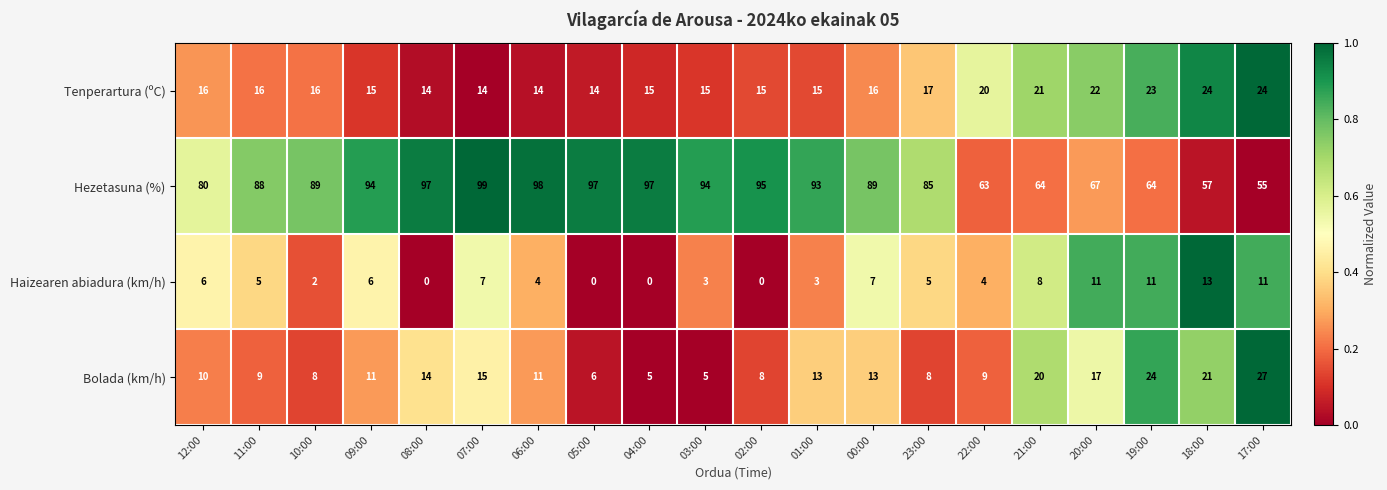

What is the spread (max minus min) of values at 21:00?

56